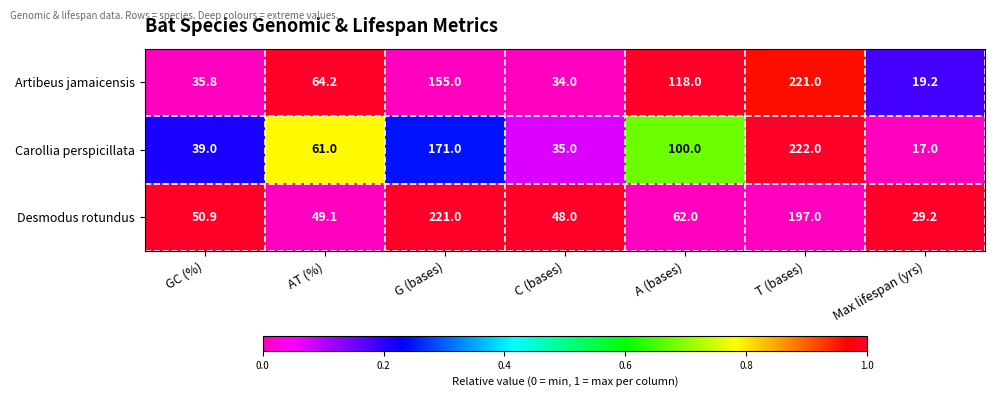

Reading left to right, list all the values displayed in this chart.

Artibeus jamaicensis: GC (%)=35.8	AT (%)=64.2	G (bases)=155.0	C (bases)=34.0	A (bases)=118.0	T (bases)=221.0	Max lifespan (yrs)=19.2
Carollia perspicillata: GC (%)=39.0	AT (%)=61.0	G (bases)=171.0	C (bases)=35.0	A (bases)=100.0	T (bases)=222.0	Max lifespan (yrs)=17.0
Desmodus rotundus: GC (%)=50.9	AT (%)=49.1	G (bases)=221.0	C (bases)=48.0	A (bases)=62.0	T (bases)=197.0	Max lifespan (yrs)=29.2